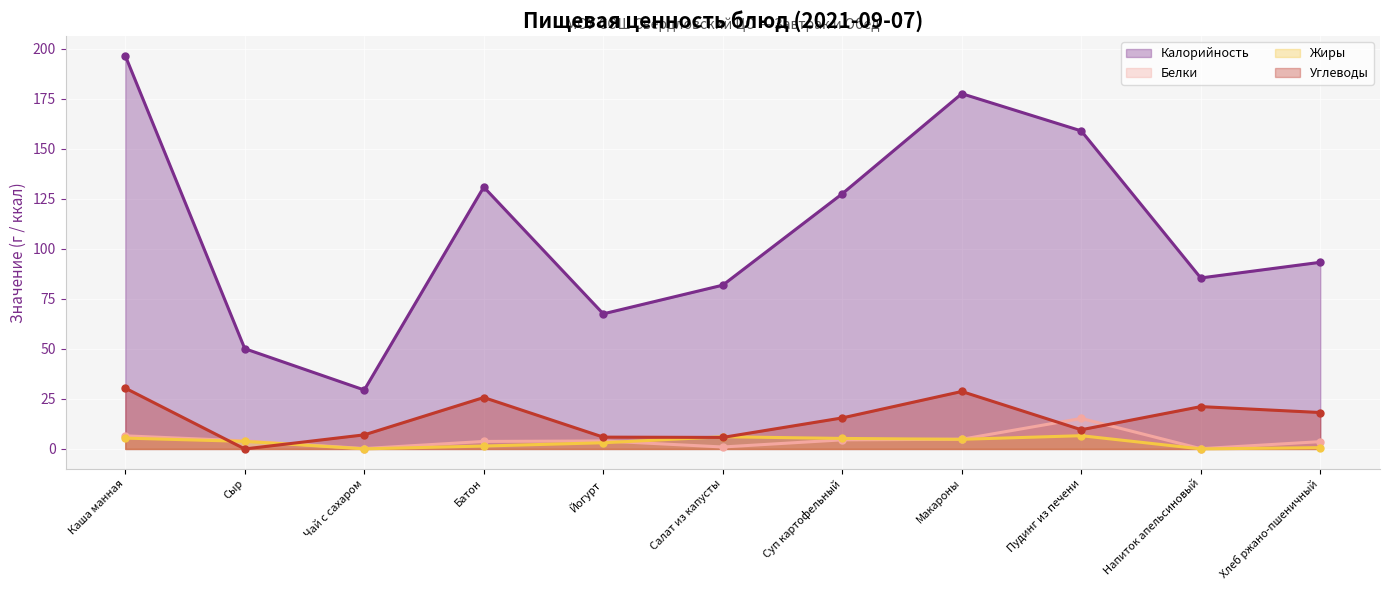

Which has a higher value, Суп картофельный or Каша манная?

Каша манная